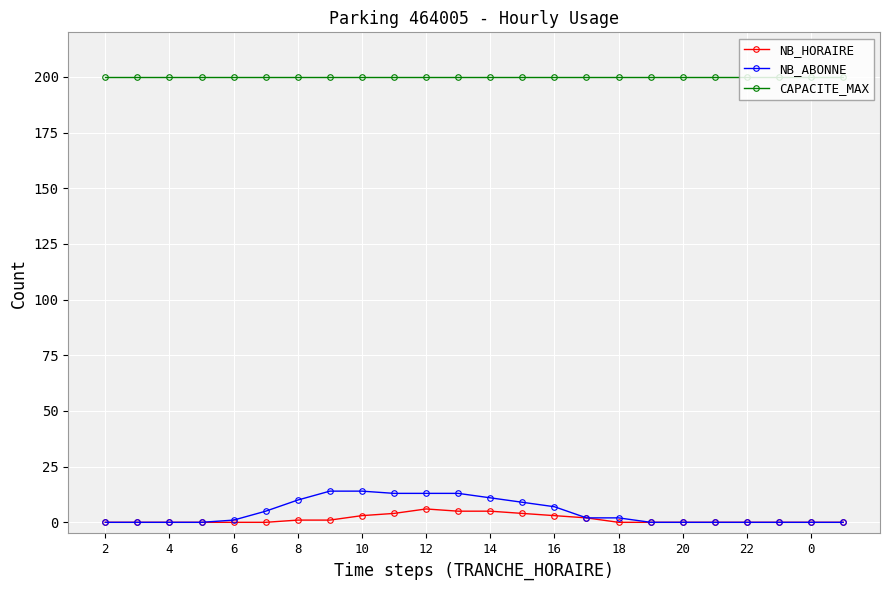

Which series has the largest total across all categories?

CAPACITE_MAX